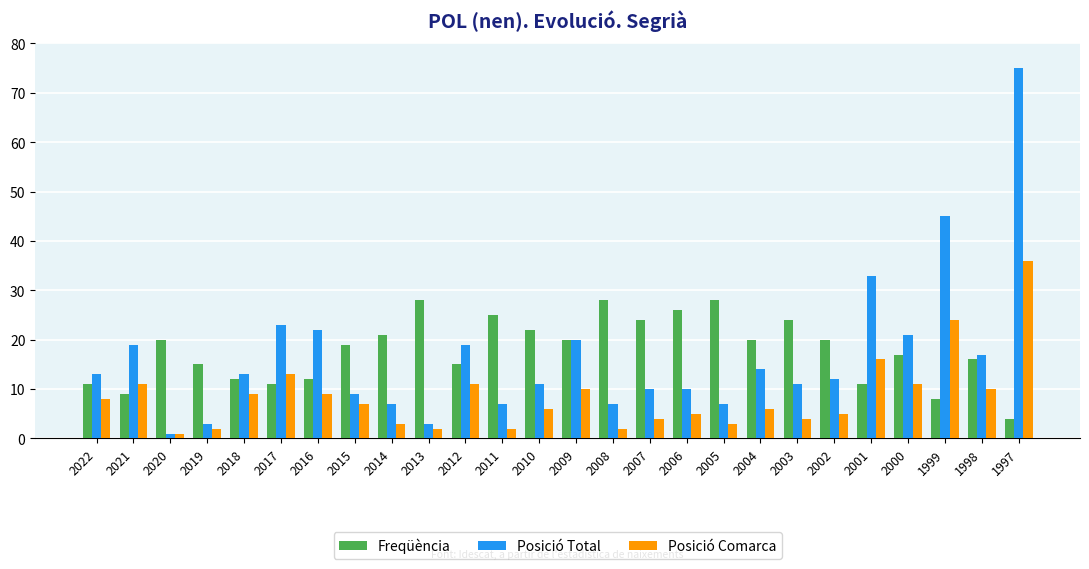

Where is Posició Comarca nearest to the value 18?

2001